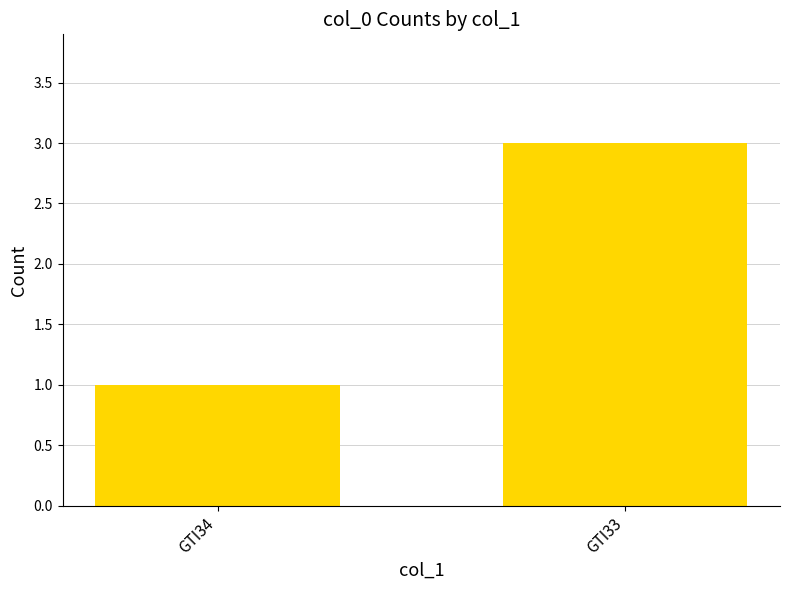

How many values are below 3?

1